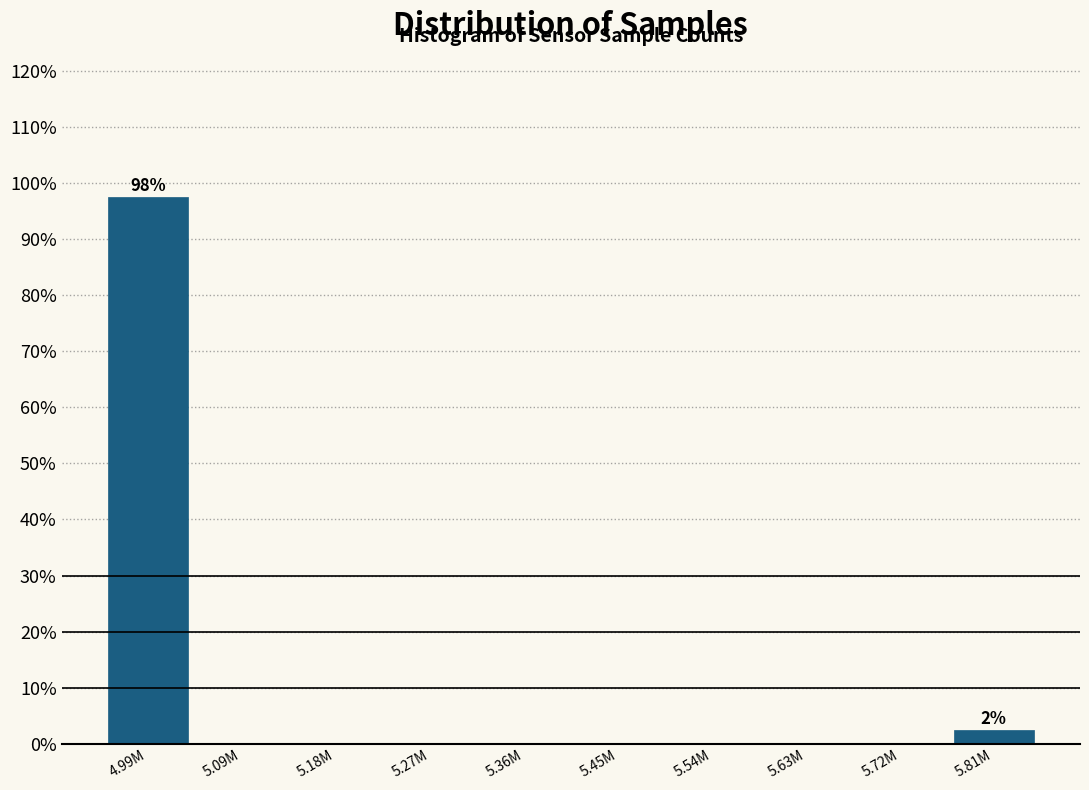

Reading left to right, what are all the values shown in this chart?

4.99M=97.5	5.09M=0.0	5.18M=0.0	5.27M=0.0	5.36M=0.0	5.45M=0.0	5.54M=0.0	5.63M=0.0	5.72M=0.0	5.81M=2.5